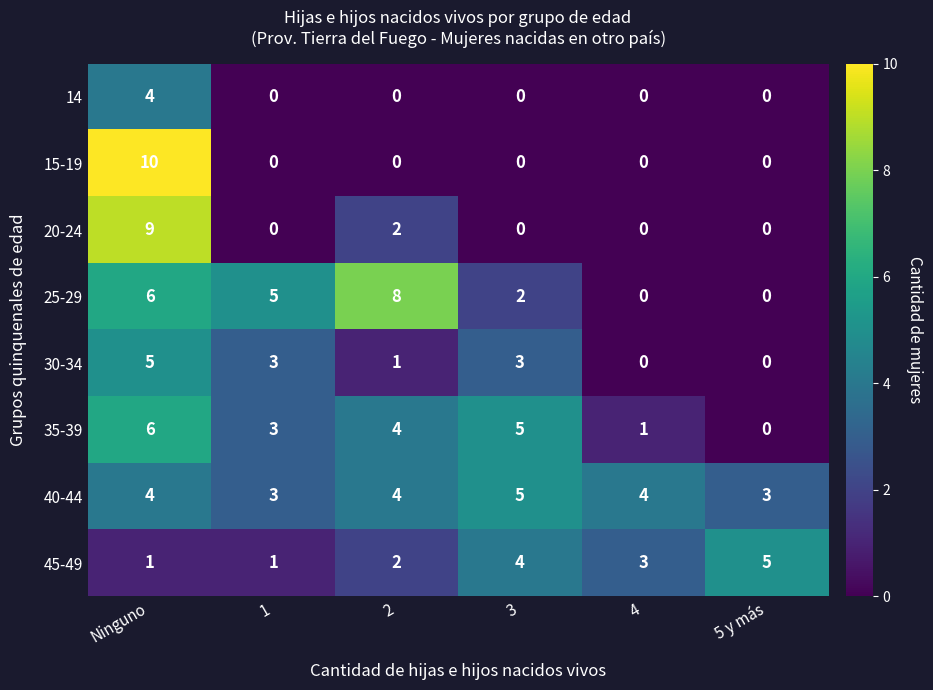

At which label does 35-39 reach its peak?

Ninguno